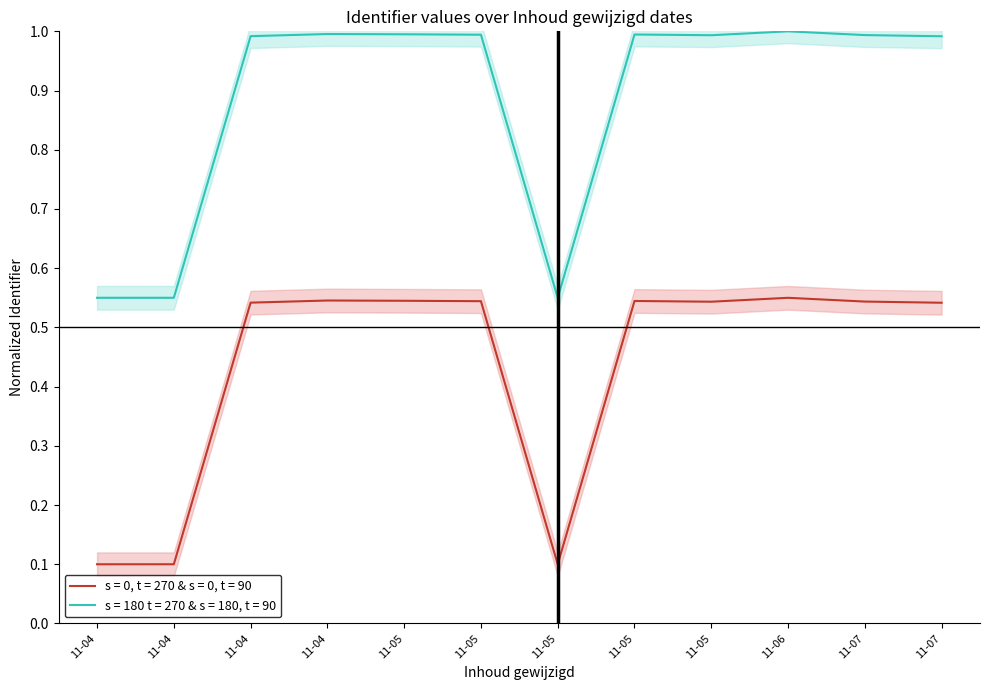

Reading left to right, what are all the values shown in this chart?

Identifier (thousands): 0.1	0.1	0.5	0.5	0.5	0.5	0.1	0.5	0.5	0.6	0.5	0.5
Identifier scaled: 0.6	0.6	1.0	1.0	1.0	1.0	0.6	1.0	1.0	1.0	1.0	1.0